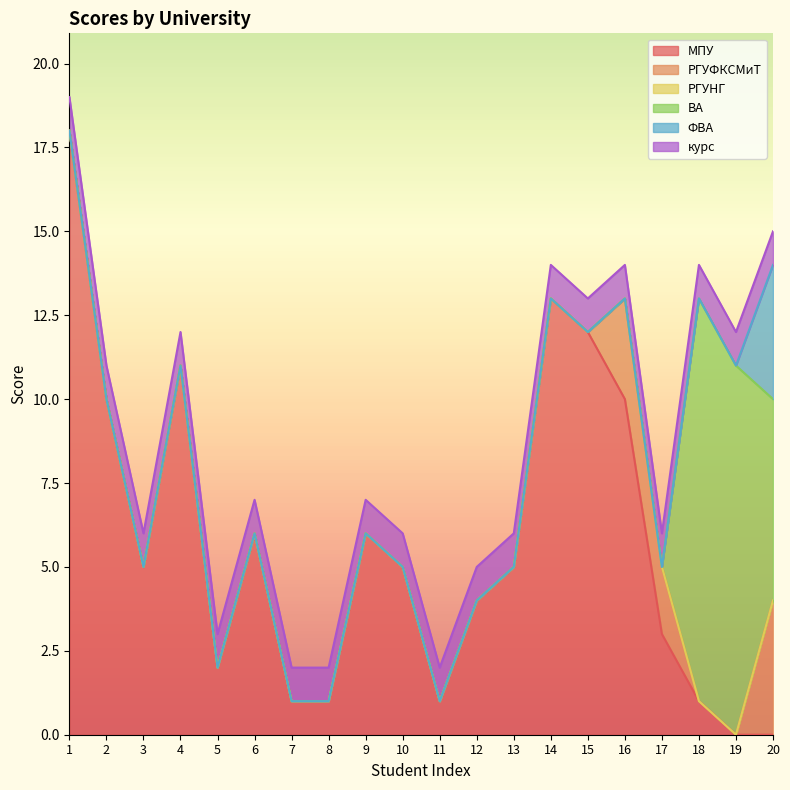

Is the value of ФВА at 11 greater than the value of МПУ at 16?

No